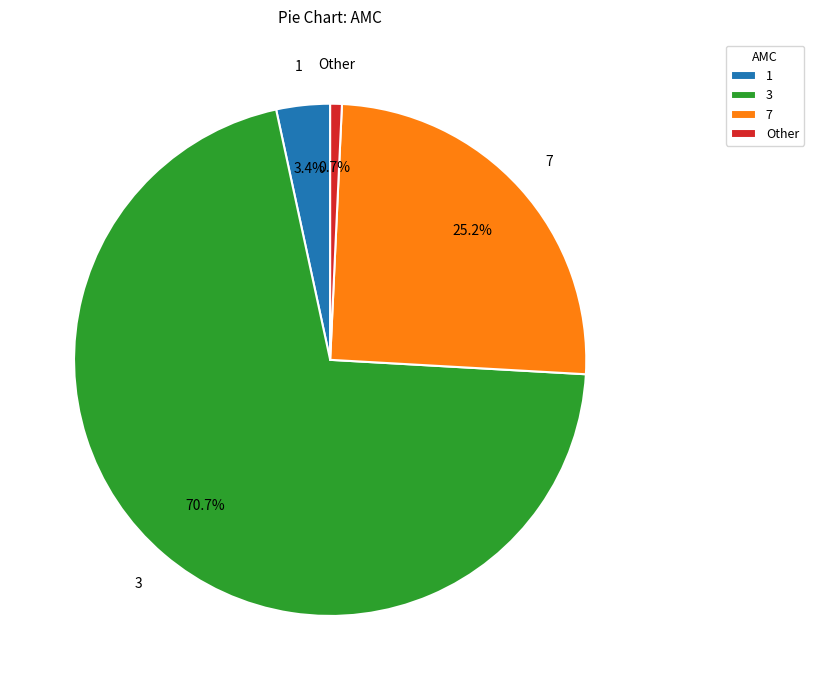

How much of the chart is everything except 7?

74.8%